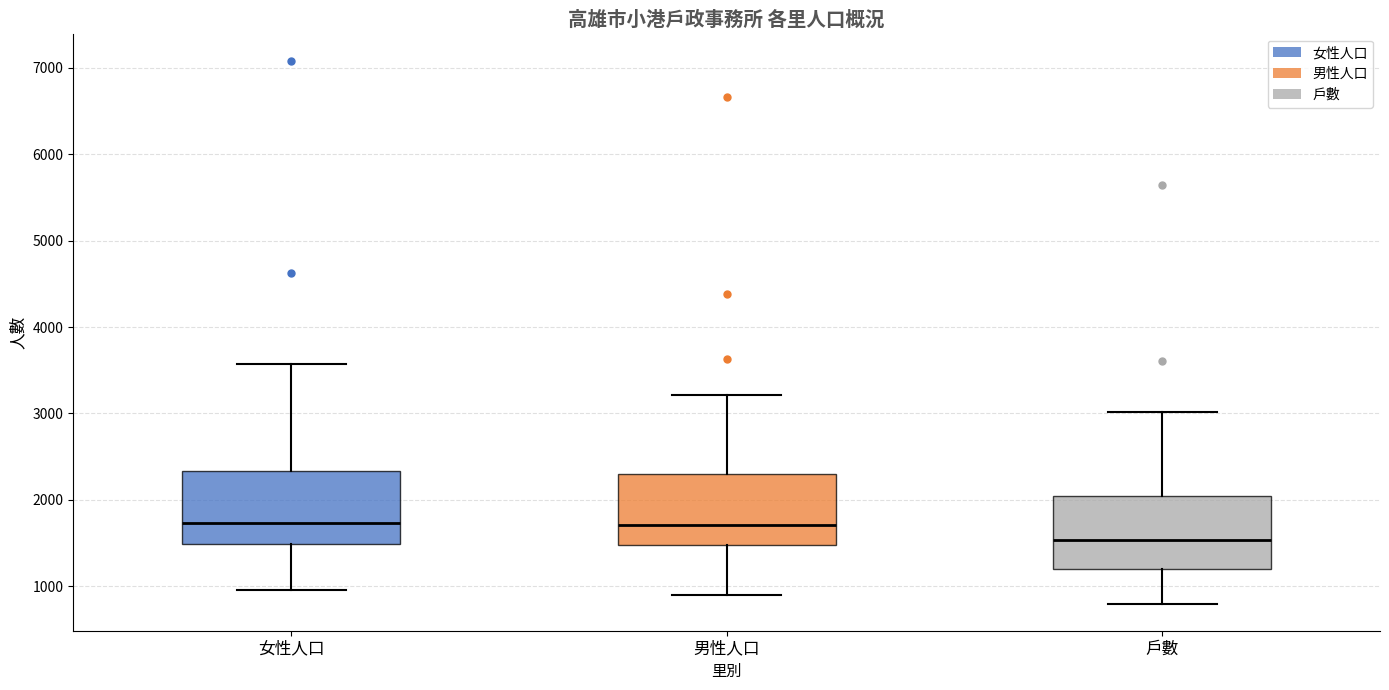

Reading left to right, read every box against the y-axis: the position of its median line, the range the box covers, and the ends of its whiskers. The values are not printed on the chart, so give them approximately, as read against the axis.

女性人口: median 1700, box 1500 to 2300, whiskers 1000 to 3600
男性人口: median 1700, box 1500 to 2300, whiskers 900 to 3200
戶數: median 1500, box 1200 to 2000, whiskers 800 to 3000